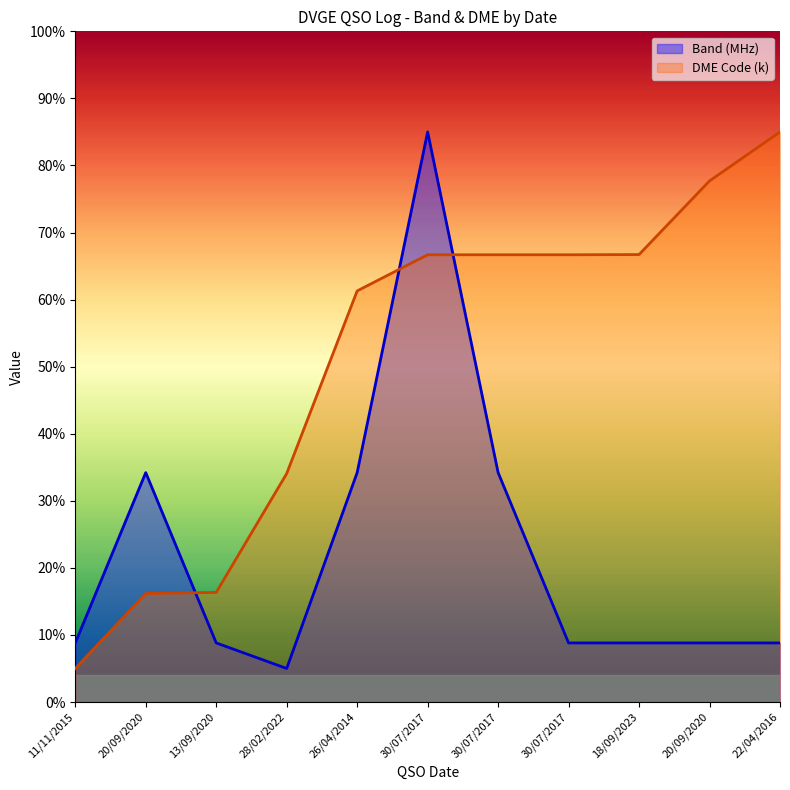

Where does the Band (MHz) series first go above 8?

11/11/2015